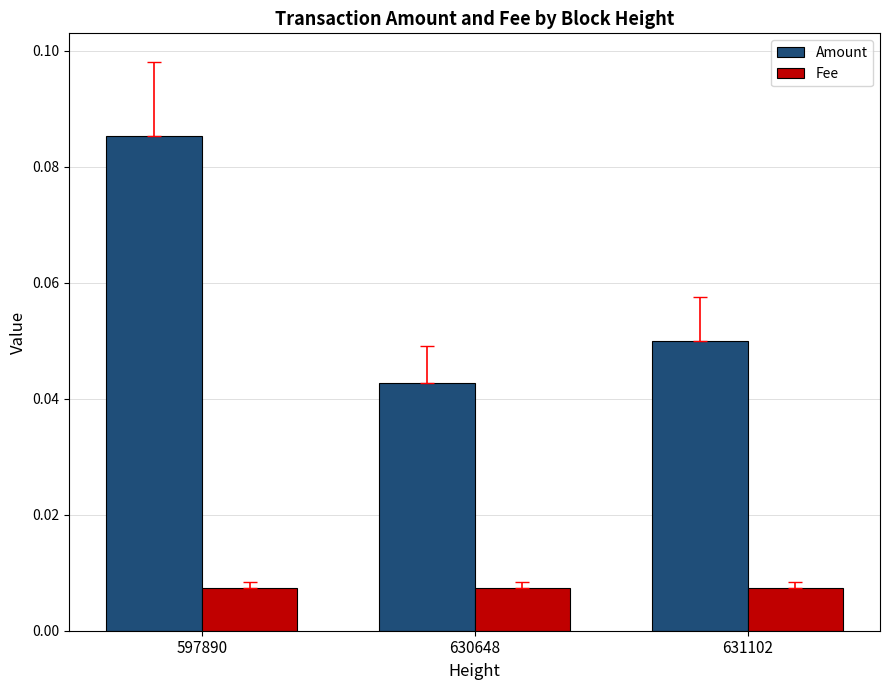

What is the sum of all Amount values?

0.2